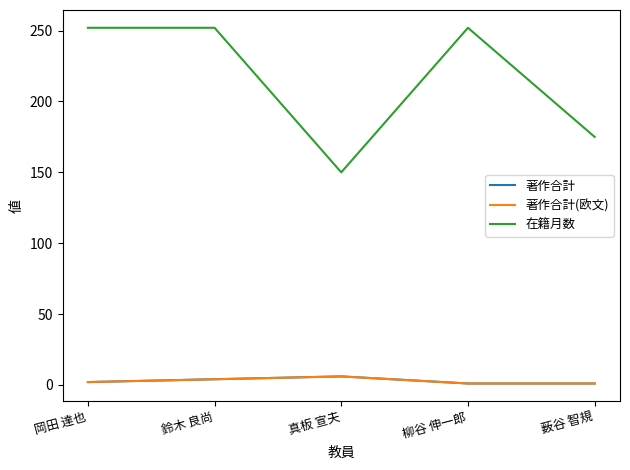

Does the chart display data point markers on the line(s)?

No